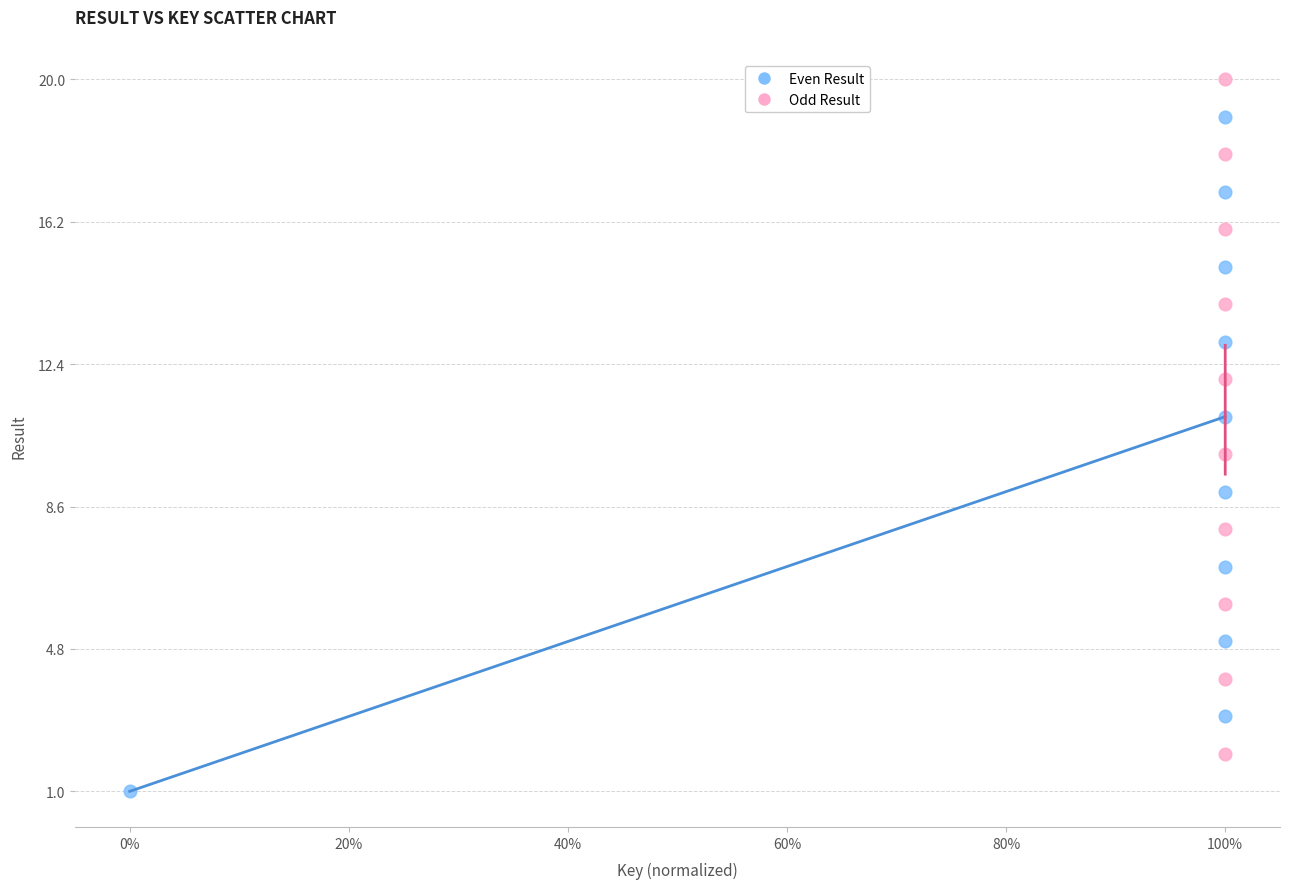

Which series reaches the maximum Y coordinate?

Odd Result